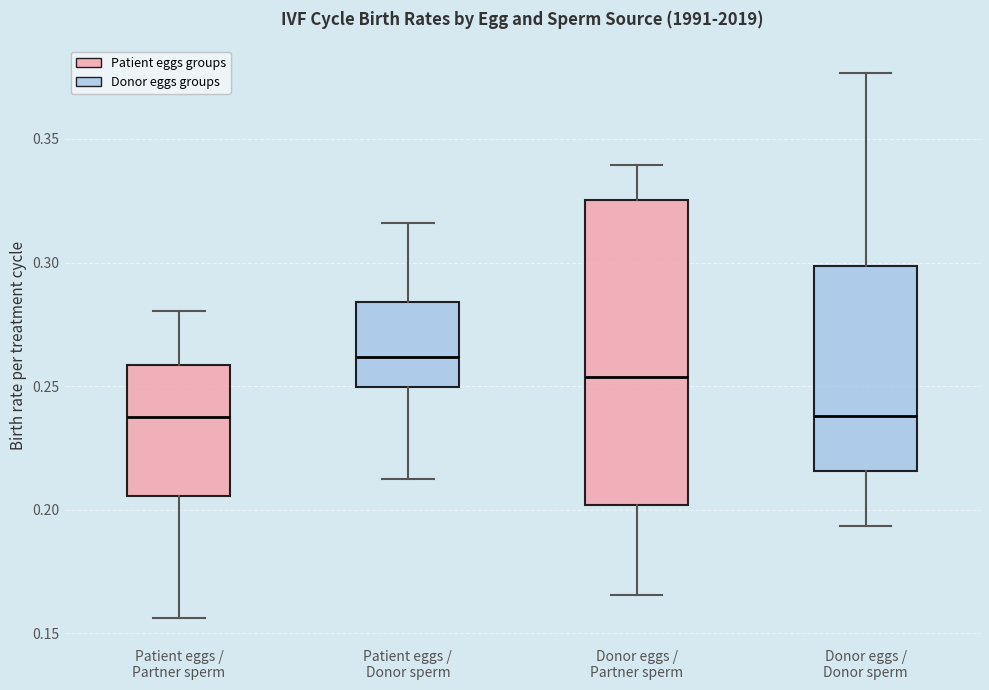

Which box is the tallest, from its lower edge to its upper edge?

Donor eggs / Partner sperm